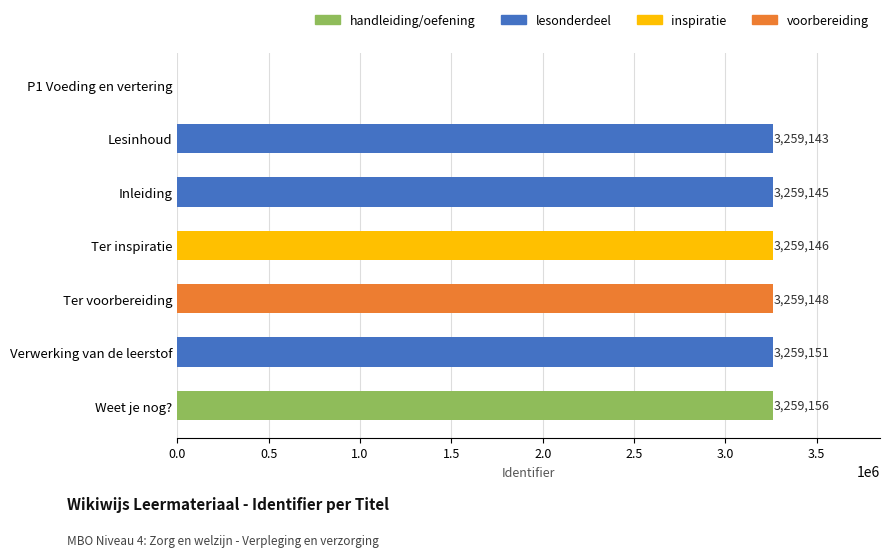

Where is the data nearest to the value 1629578?

Lesinhoud